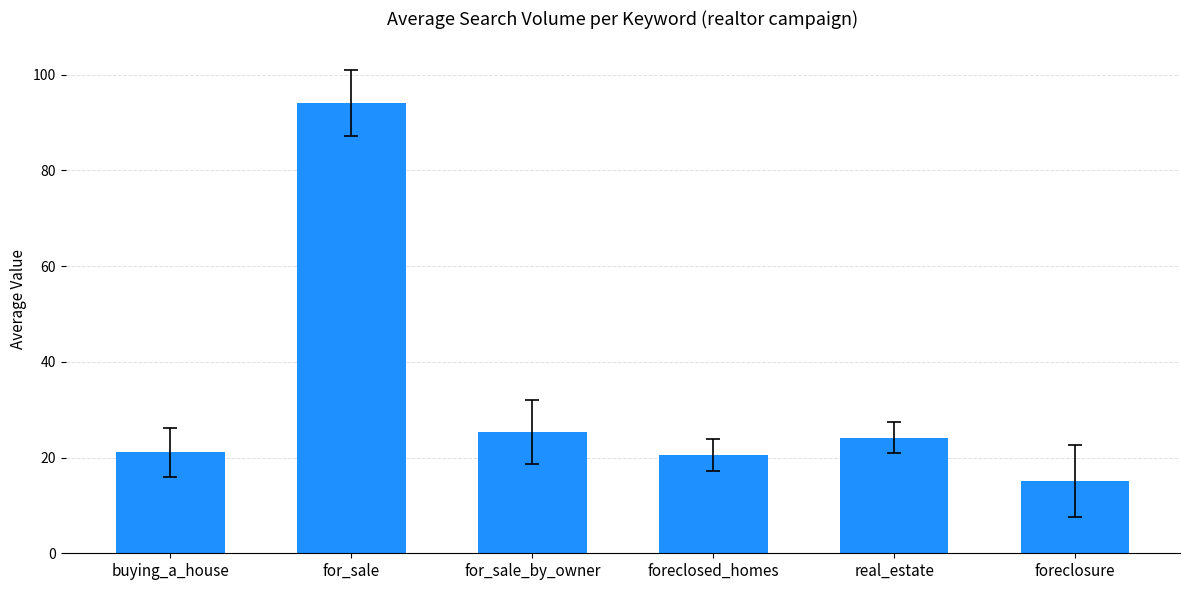

What is the average value?

33.4